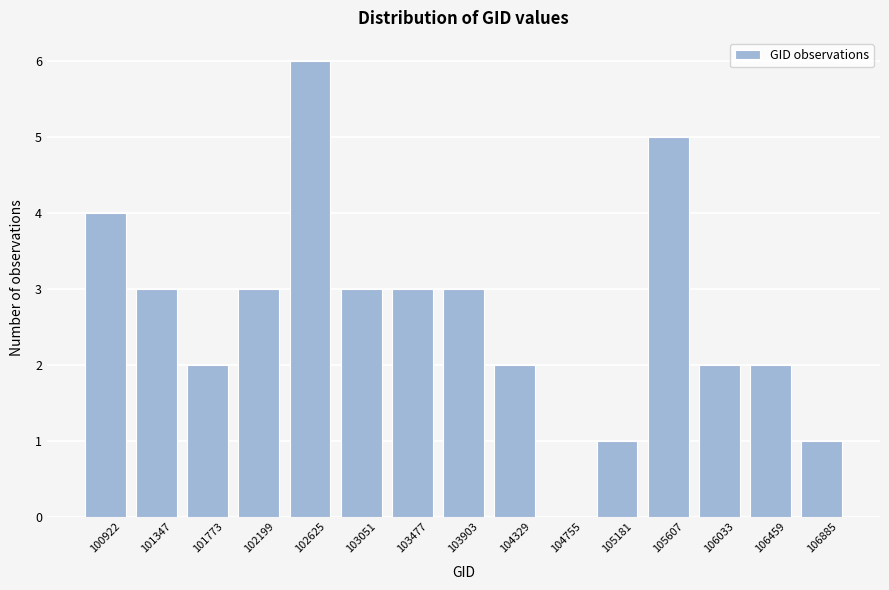

Reading right to left, extract all data points from this chart.

106885=1	106459=2	106033=2	105607=5	105181=1	104755=0	104329=2	103903=3	103477=3	103051=3	102625=6	102199=3	101773=2	101347=3	100922=4